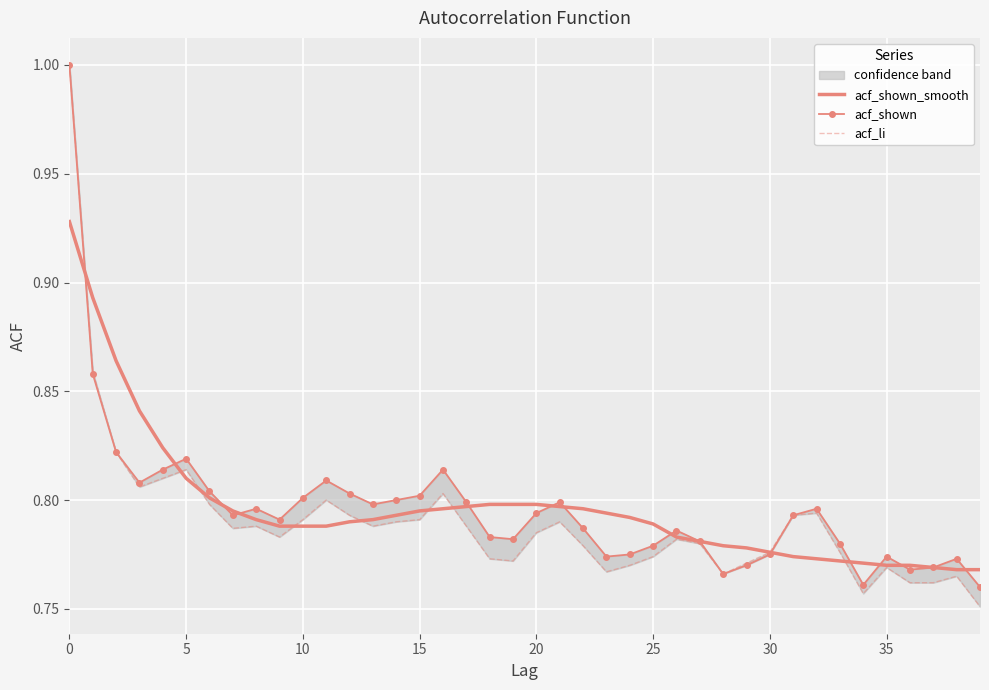

What is the sum of the acf_shown_smooth values at 31 and 37?

1.5